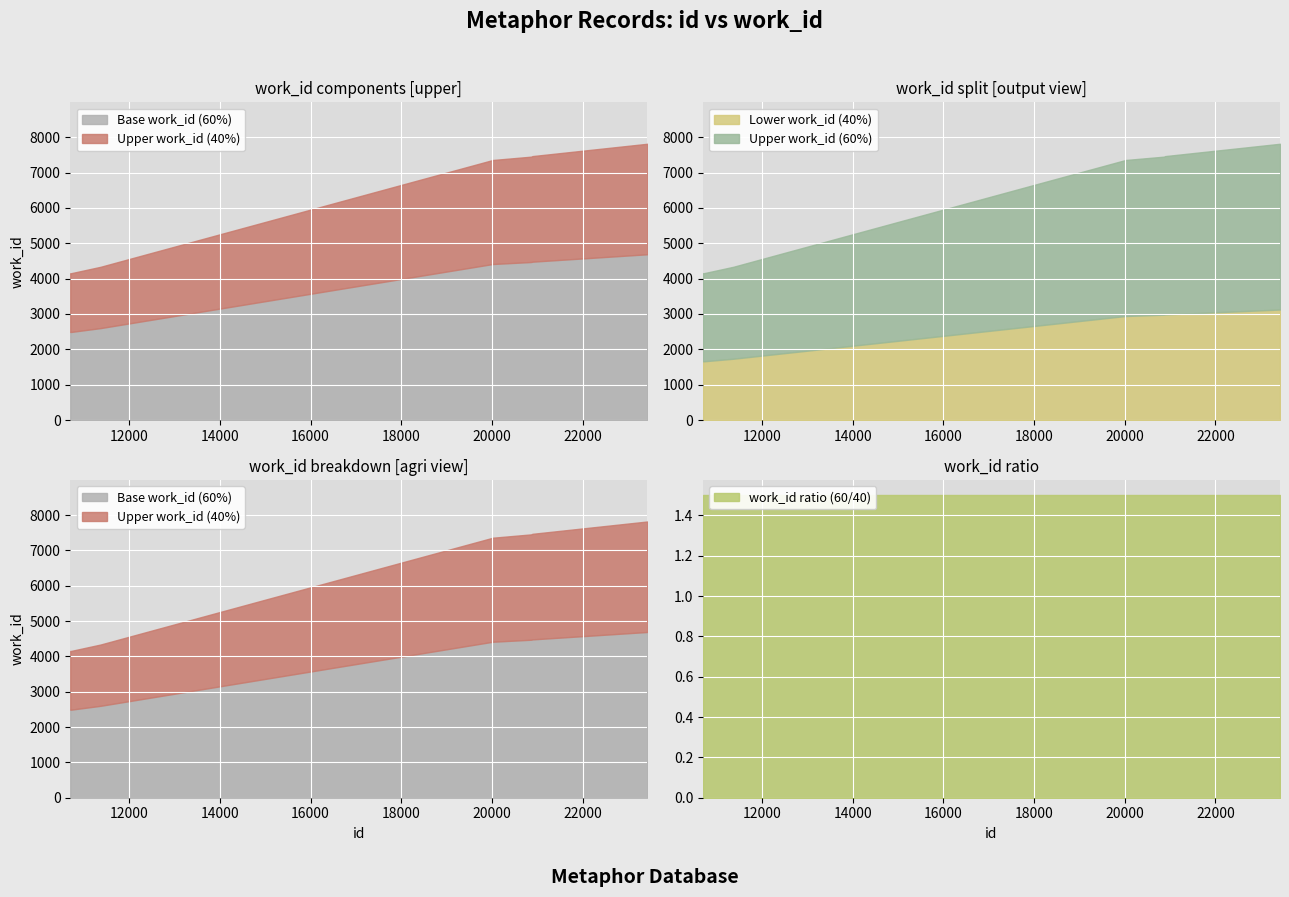

What is the change in value from 10700 to 23426?

+3662